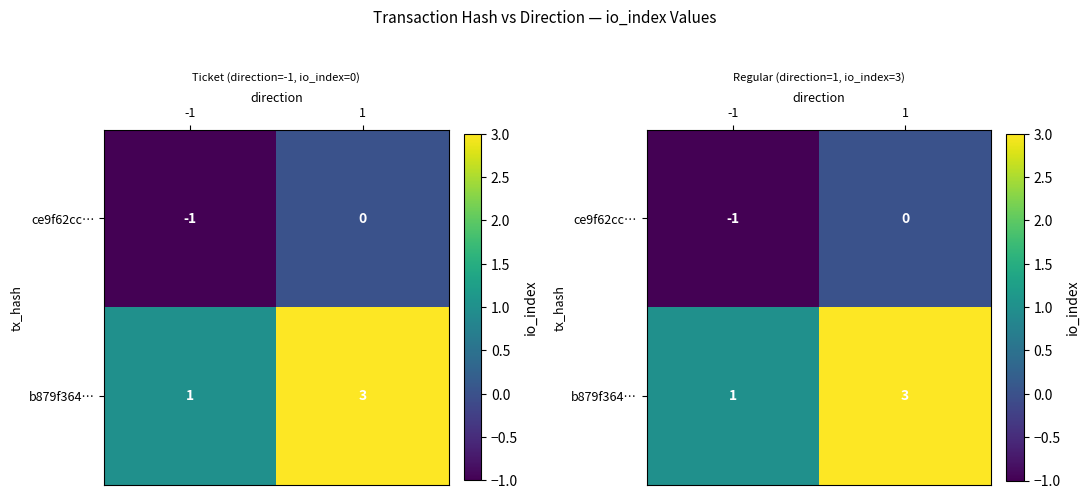

How many data points does each series have?

2